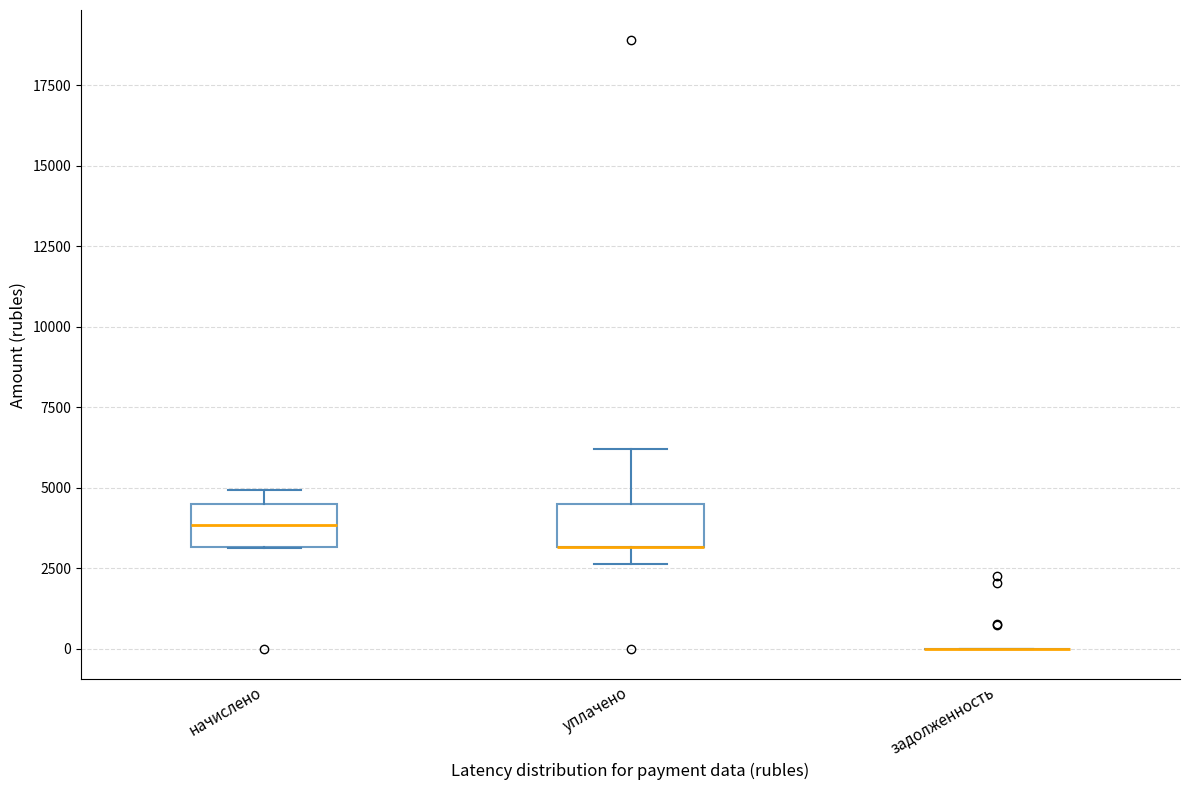

Reading left to right, read every box against the y-axis: the position of its median line, the range the box covers, and the ends of its whiskers. The values are not printed on the chart, so give them approximately, as read against the axis.

начислено: median 4000, box 3000 to 4500, whiskers 3000 to 5000
уплачено: median 3000 (drawn on the box's lower edge), box 3000 to 4500, whiskers 2500 to 6000
задолженность: box collapsed to a line at 0, whiskers 0 to 0